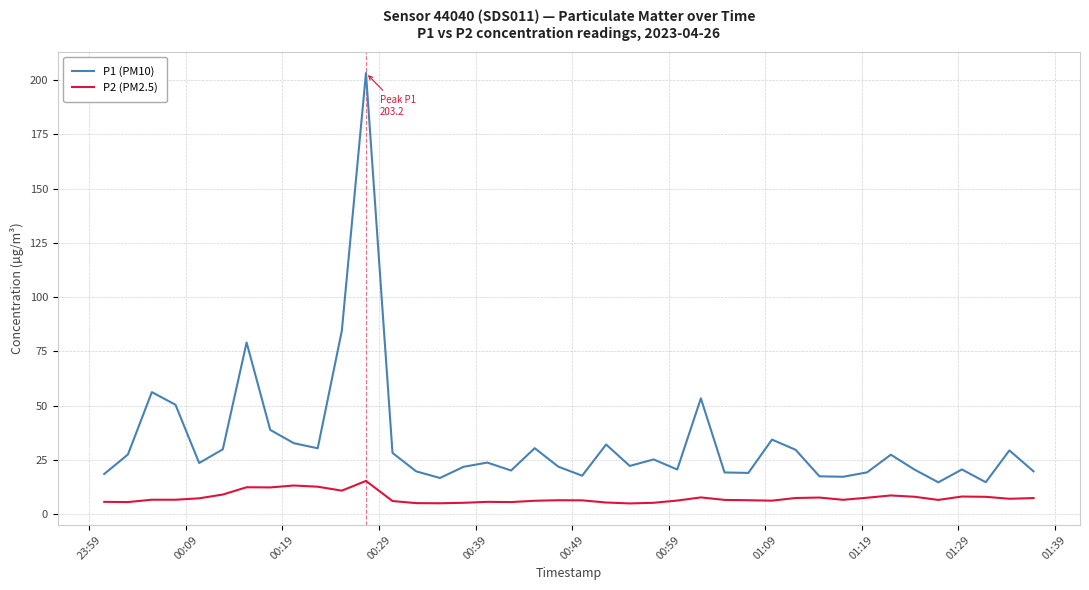

True or false: P2 (PM2.5) and P1 (PM10) cross at least once.

False